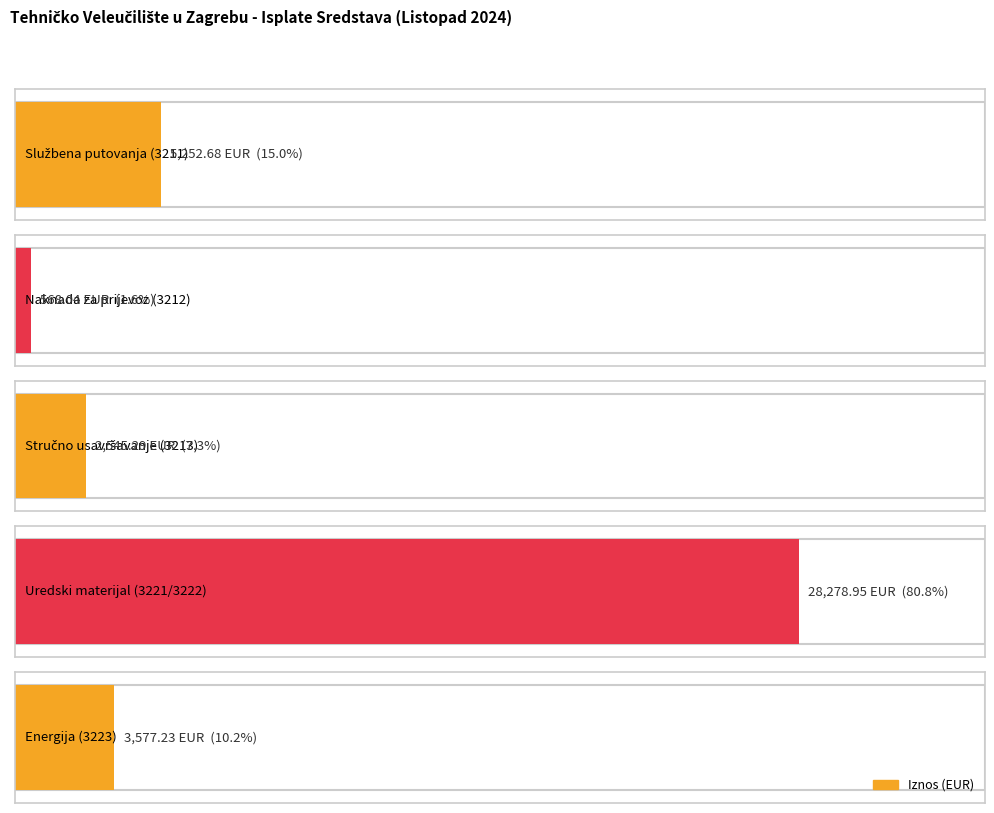

List the labels in order of value, largest first.

Uredski materijal (3221/3222), Službena putovanja (3211), Energija (3223), Stručno usavršavanje (3213), Naknada za prijevoz (3212)